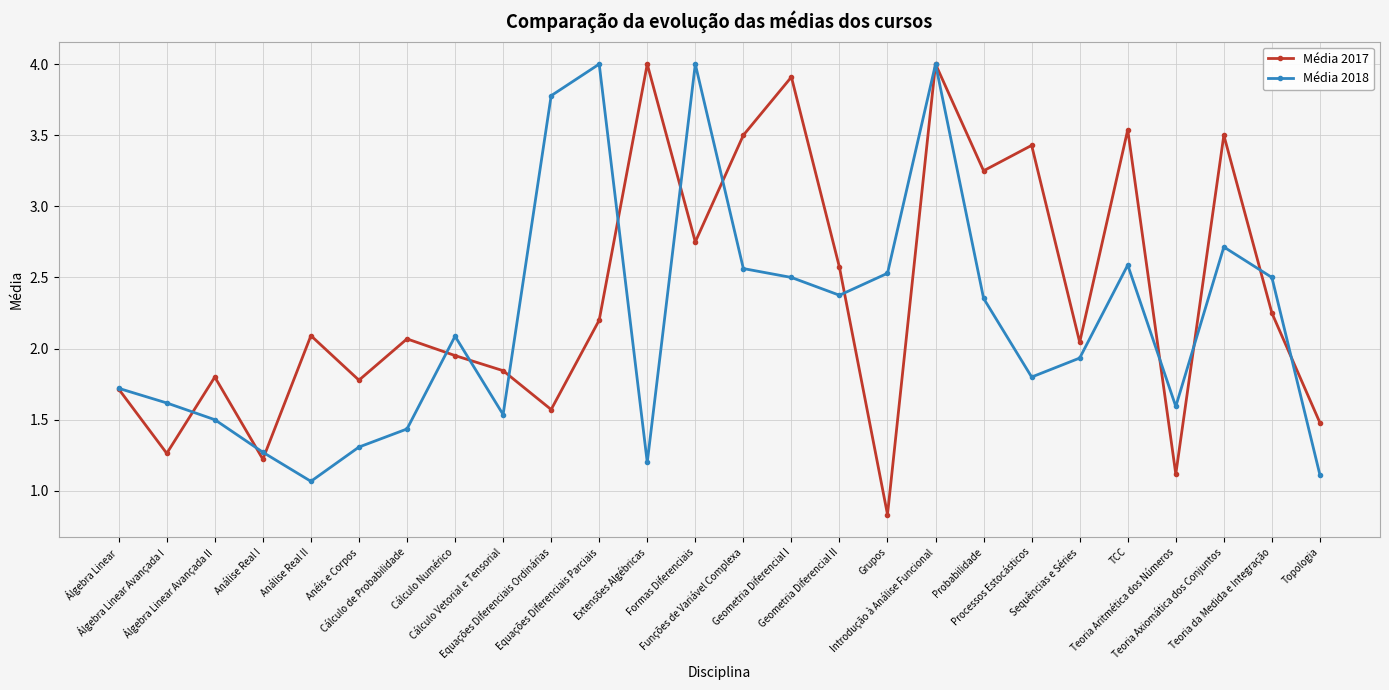

What is the sum of the Média 2018 values at Geometria Diferencial I and TCC?

5.1